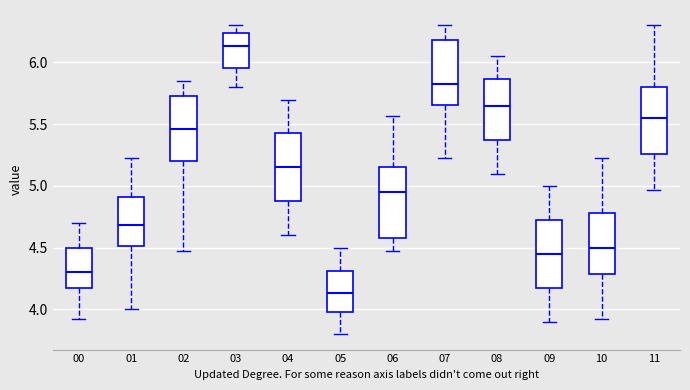

Which box has the highest median line?

03